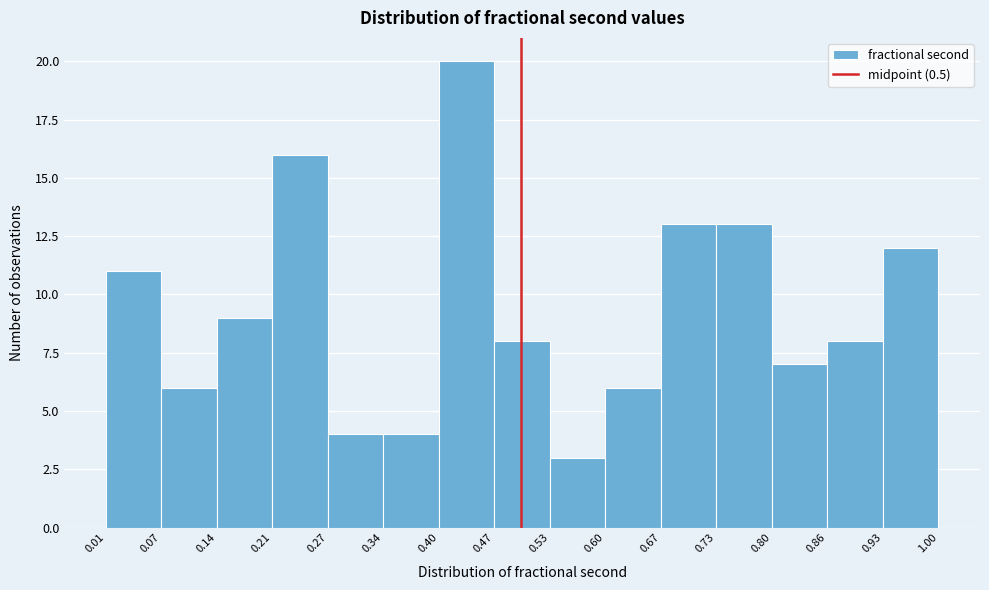

Which range on the x-axis has the tallest bar?

0.40 to 0.47